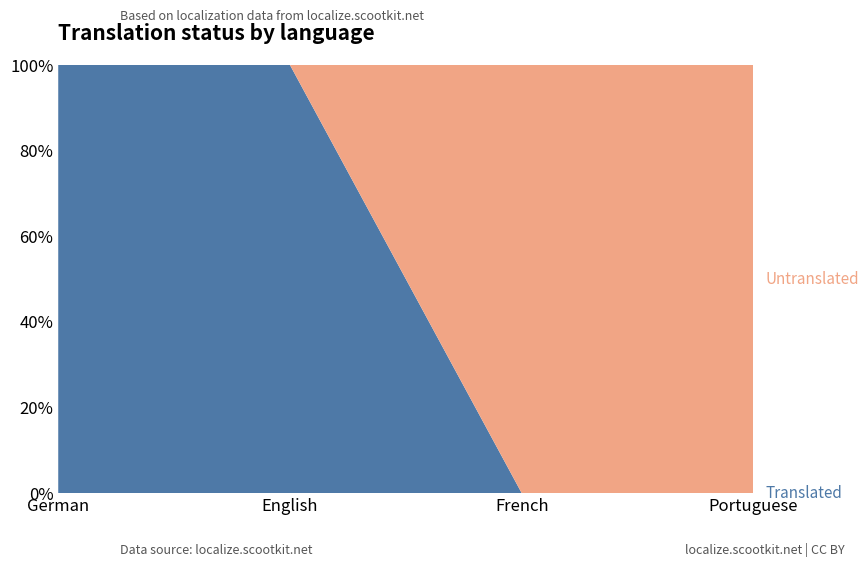

Reading right to left, what are all the values shown in this chart?

translated_percent: 0	0	100	100
untranslated_percent: 100	100	0	0